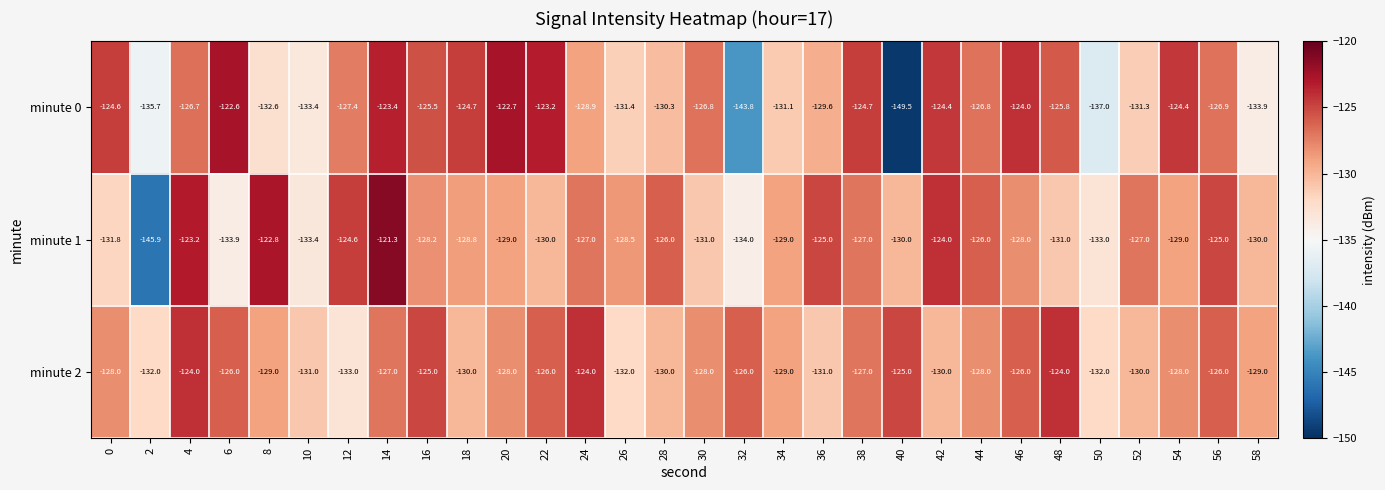

Which series has the largest total across all categories?

minute 2